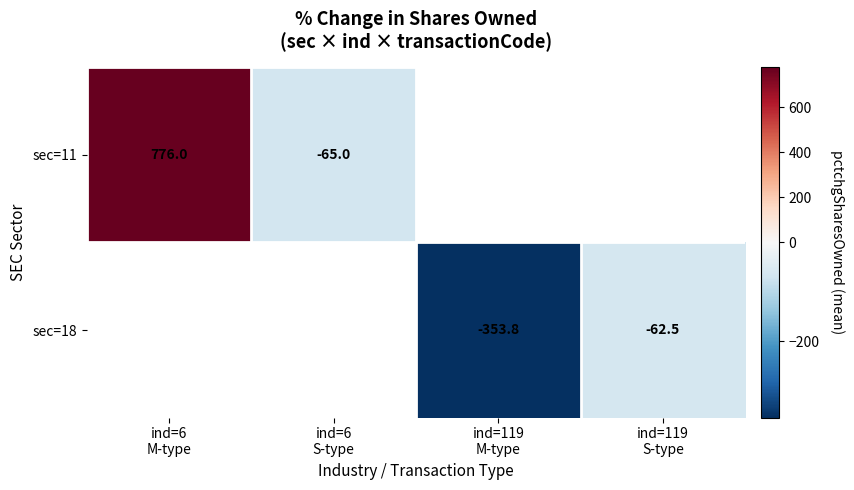

At how many categories does at least one series exceed 227?

1